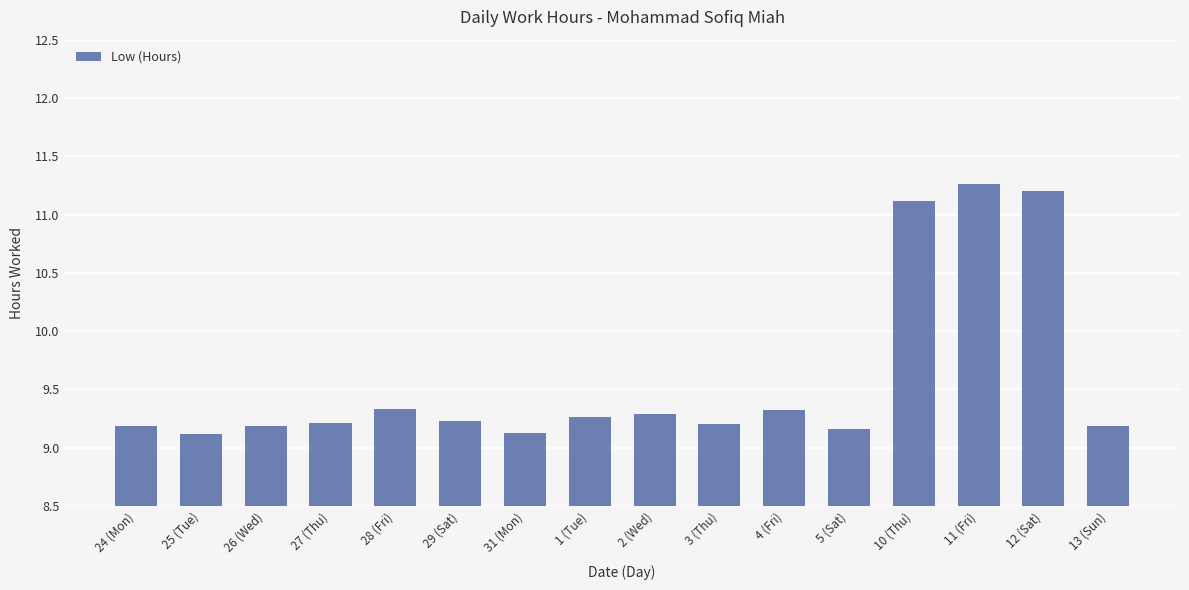

The chart shows a value of 5.8 at 26 (Wed). True or false?

False